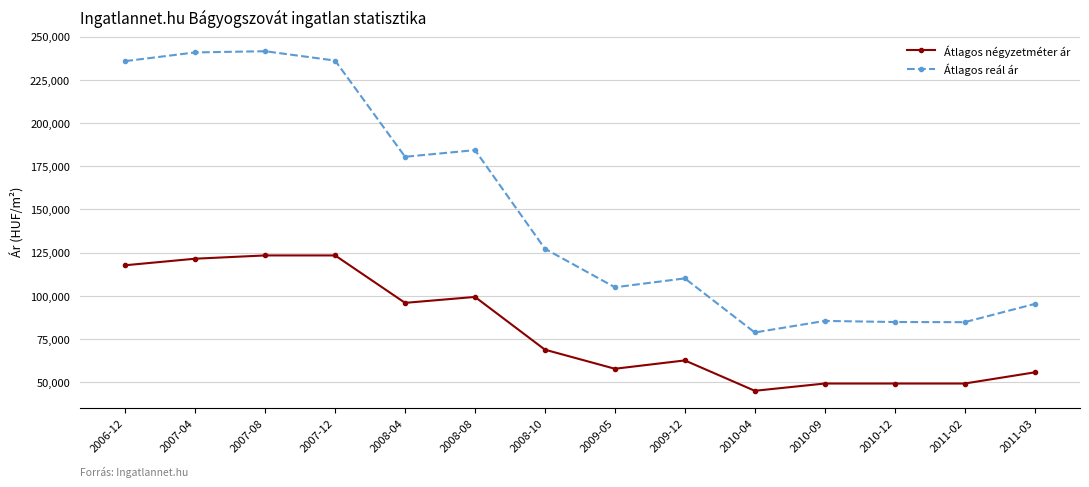

At 2008-08, list the series in order from largest to smallest.

Átlagos reál ár, Átlagos négyzetméter ár